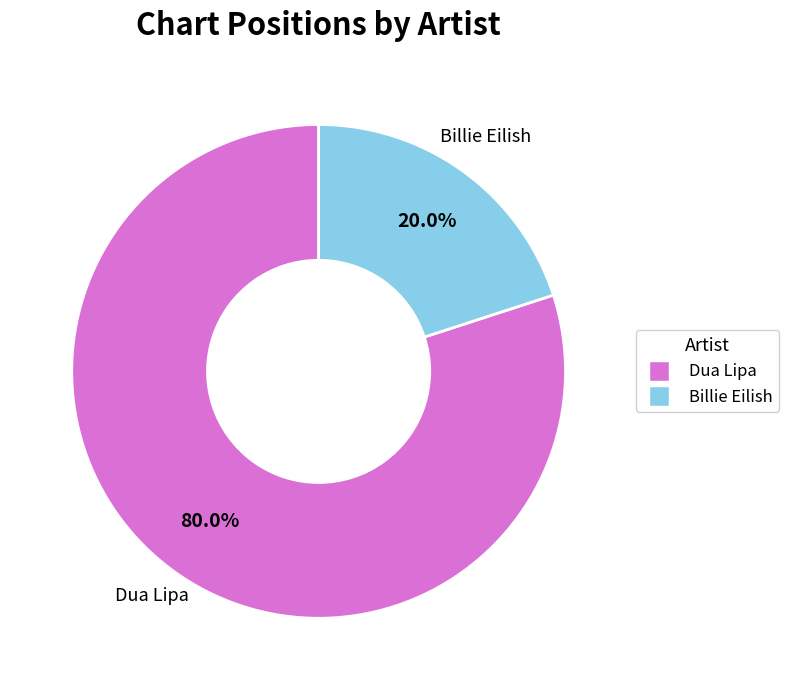

How many slices are in this pie chart?

2